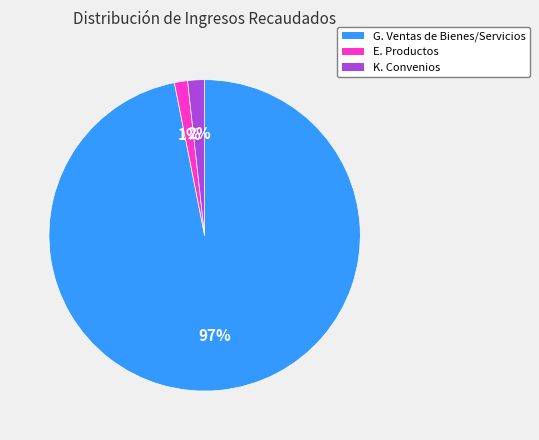

Does any single category account for the majority?

Yes